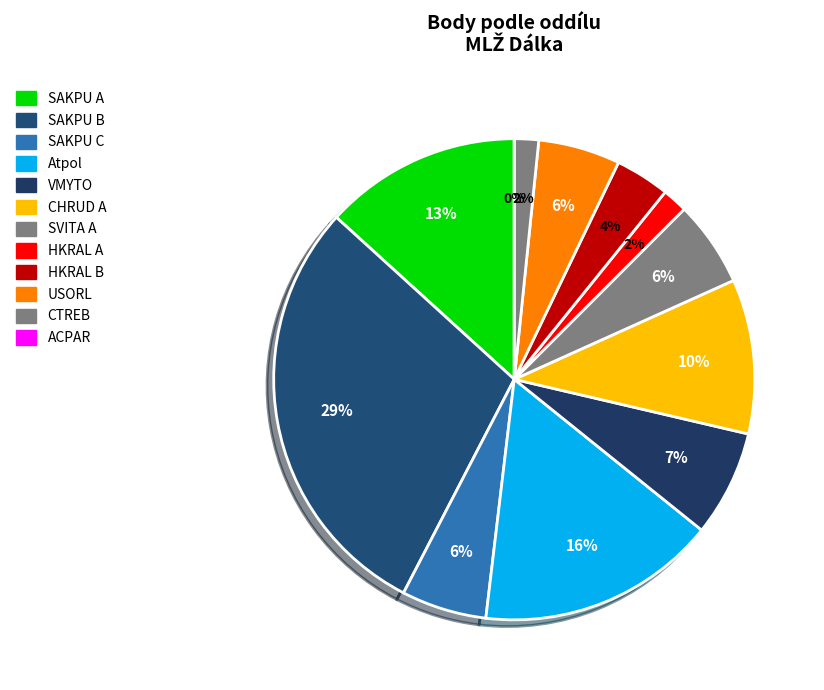

What is the smallest slice in the pie chart?

ACPAR